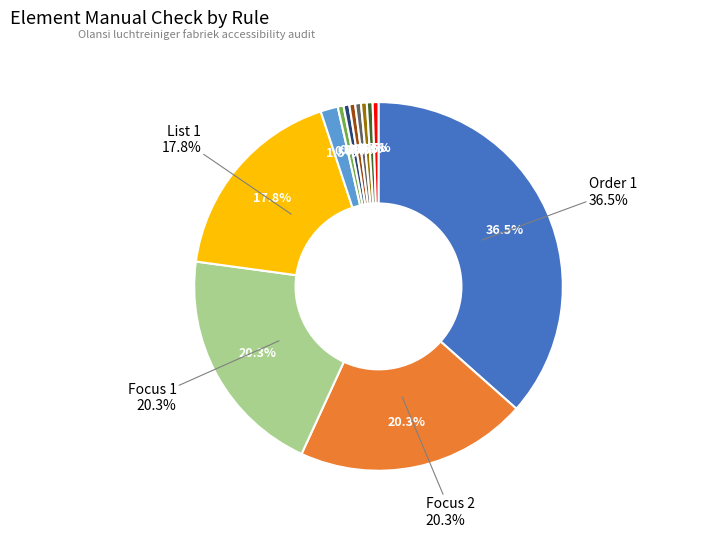

Is there any slice that represents more than half of the pie?

No